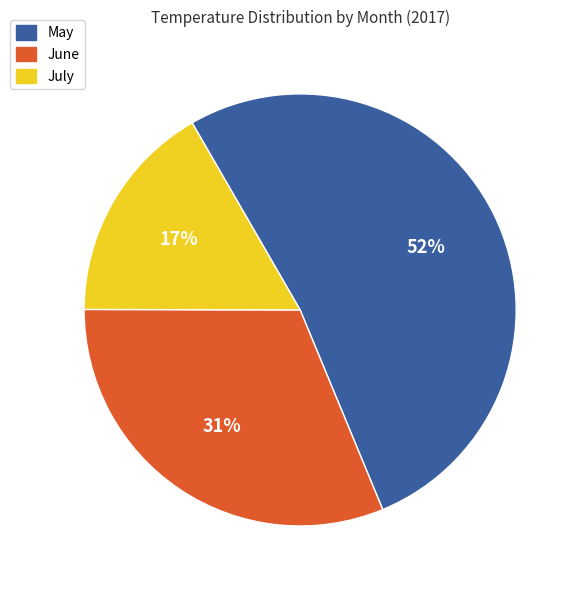

What is the largest slice in the pie chart?

May